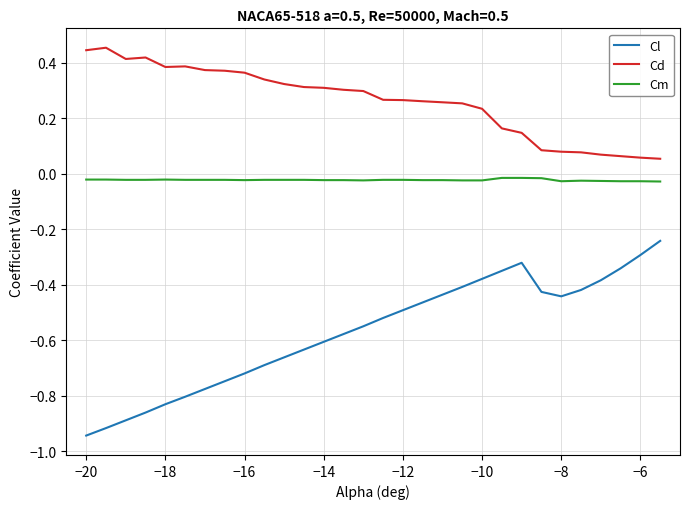

List the series in order of their peak value, lowest first.

Cl, Cm, Cd